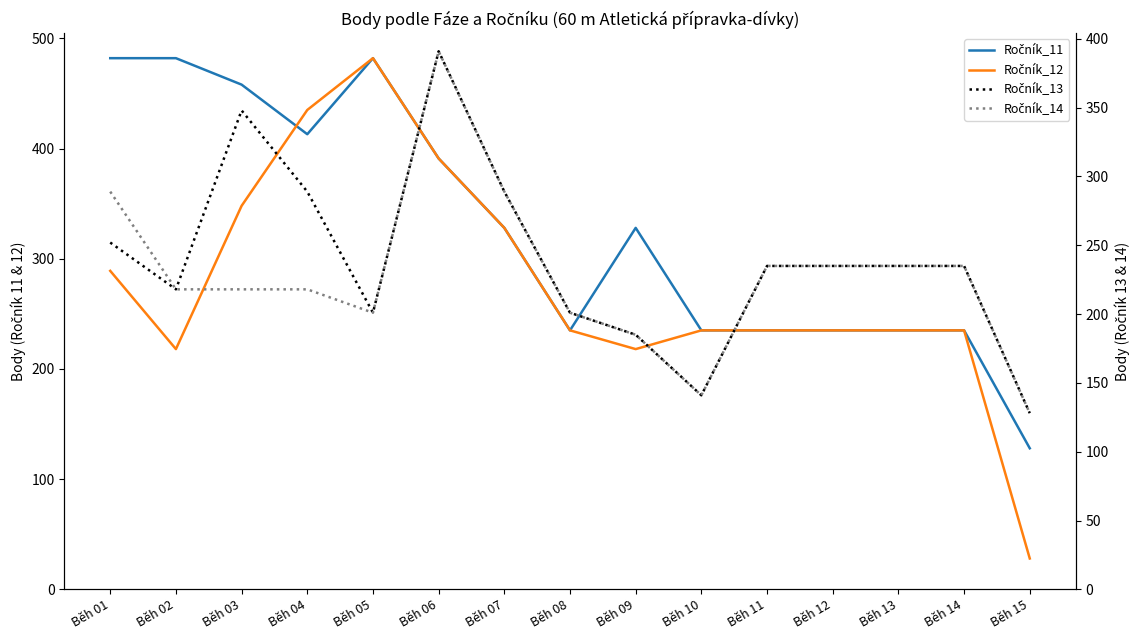

At which category does Ročník_12 reach its first local valley?

Běh 02